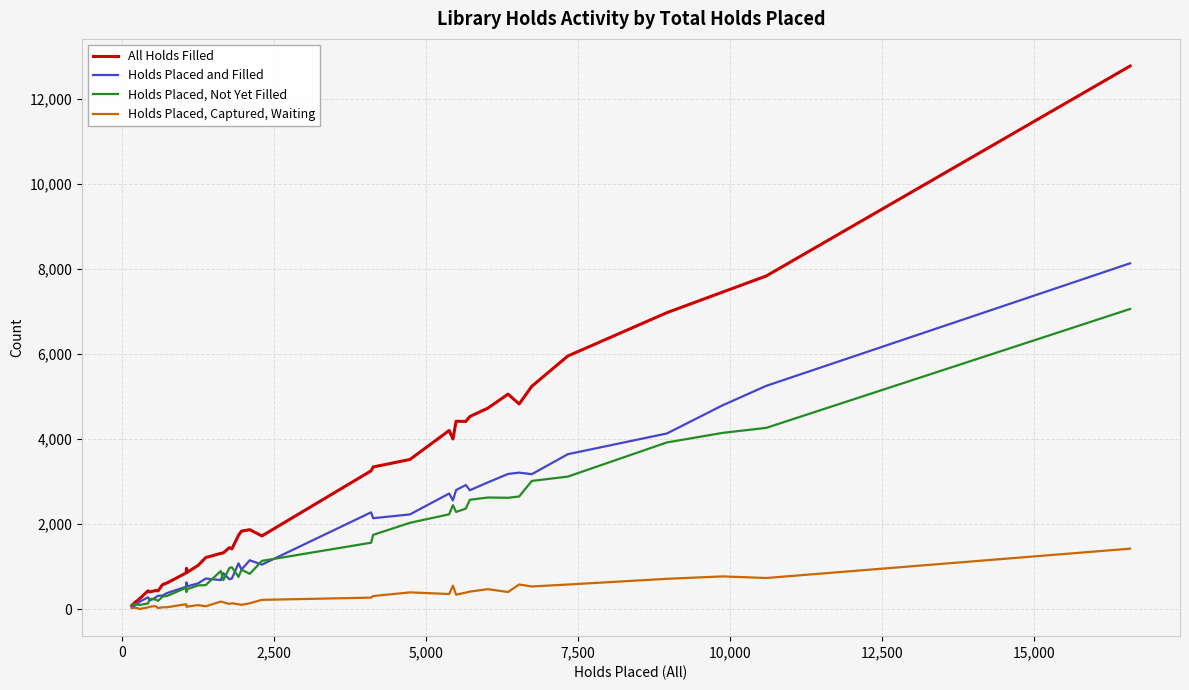

List the series in order of their peak value, lowest first.

Holds Placed, Captured, Waiting, Holds Placed, Not Yet Filled, Holds Placed and Filled, All Holds Filled